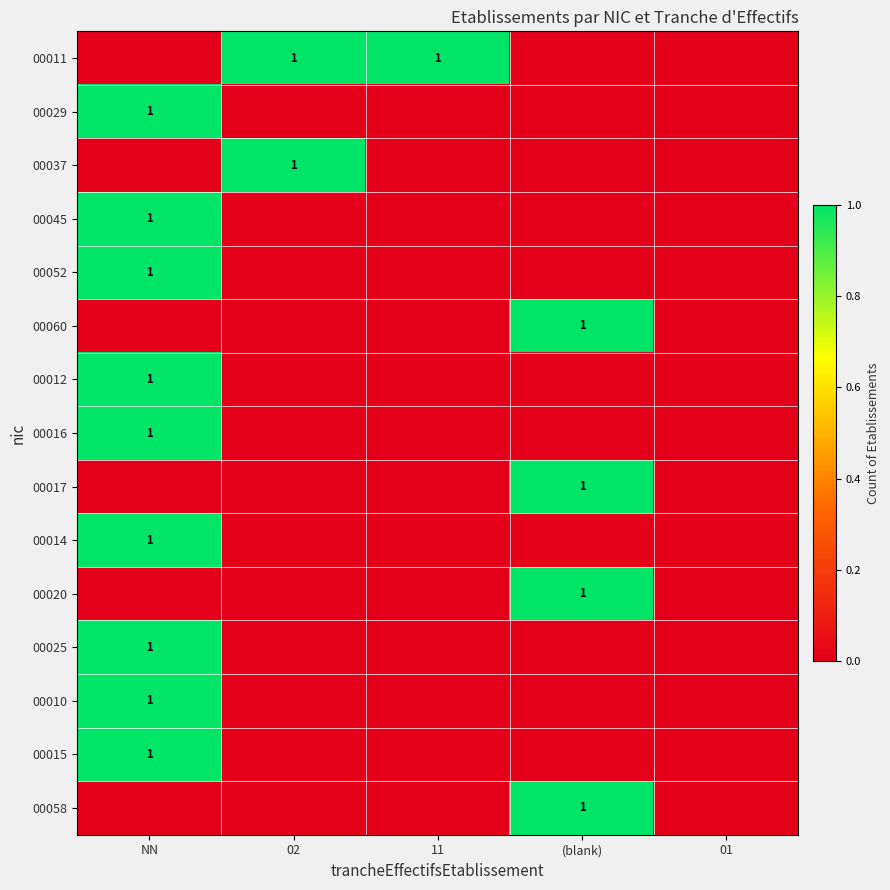

The value of 00014 at NN is 1. True or false?

True